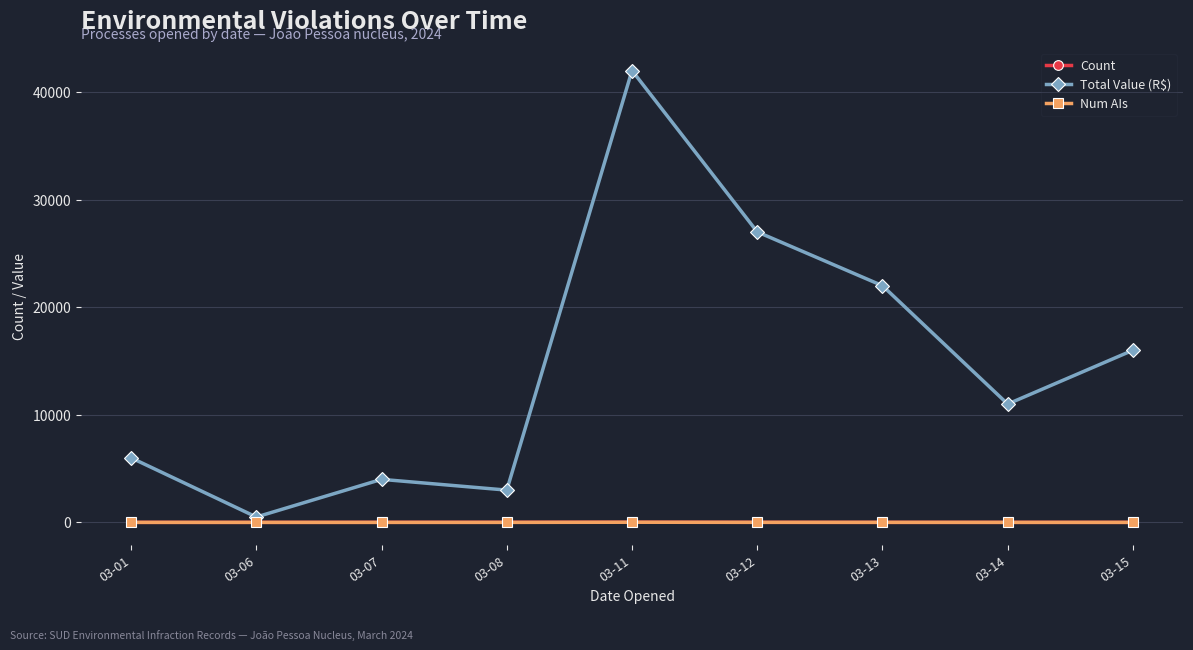

Which series has the largest range (max minus min)?

Total Value (R$)